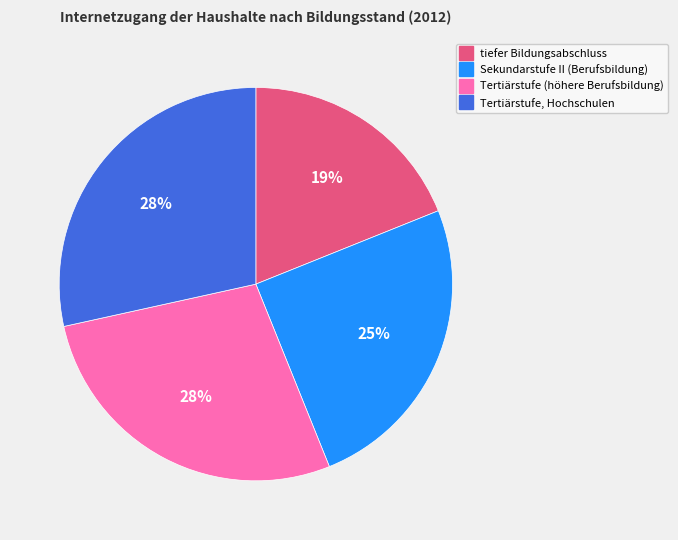

Is there a majority slice in this chart?

No